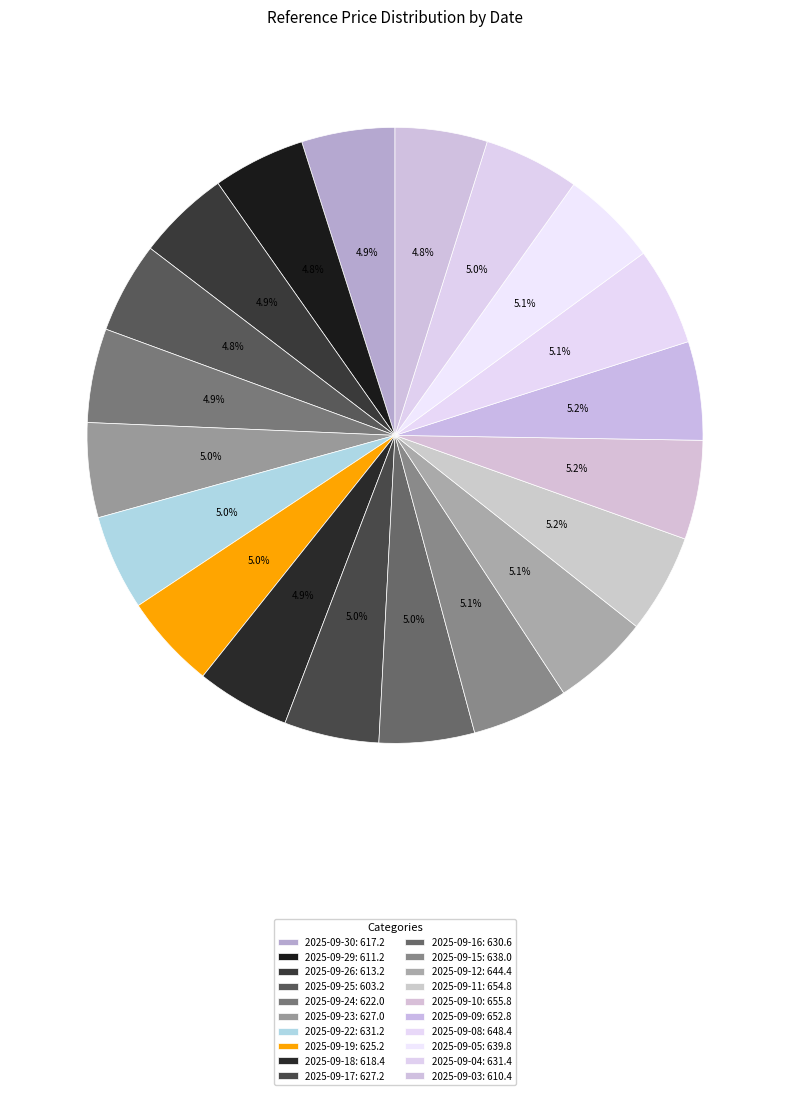

True or false: 2025-09-22 accounts for 1% of the total.

False